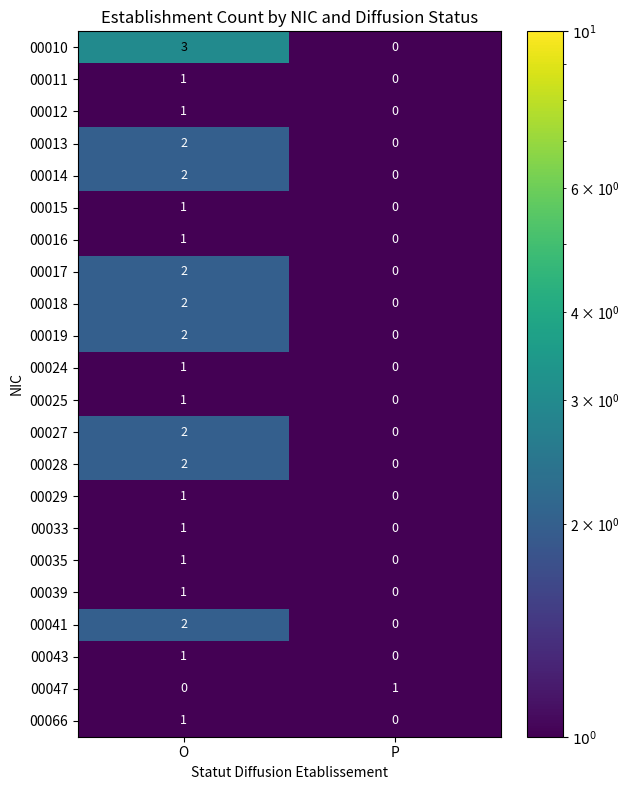

True or false: 00018 has a value of 0 at P.

True